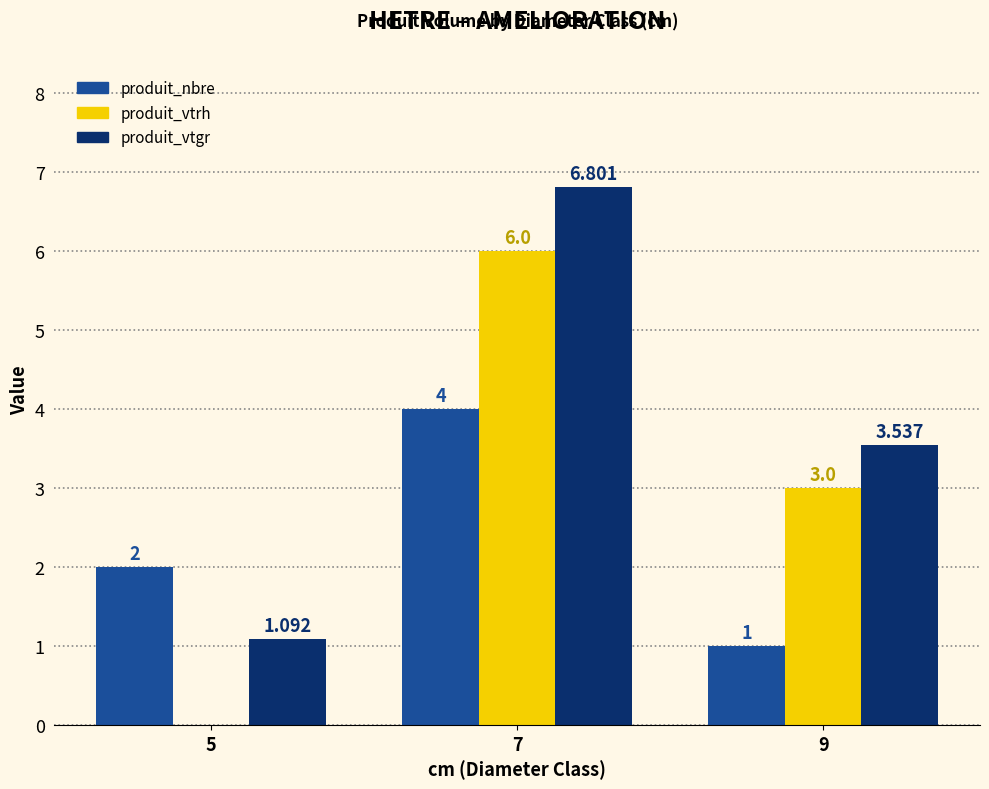

The produit_nbre series shows 0.5 at 5. True or false?

False